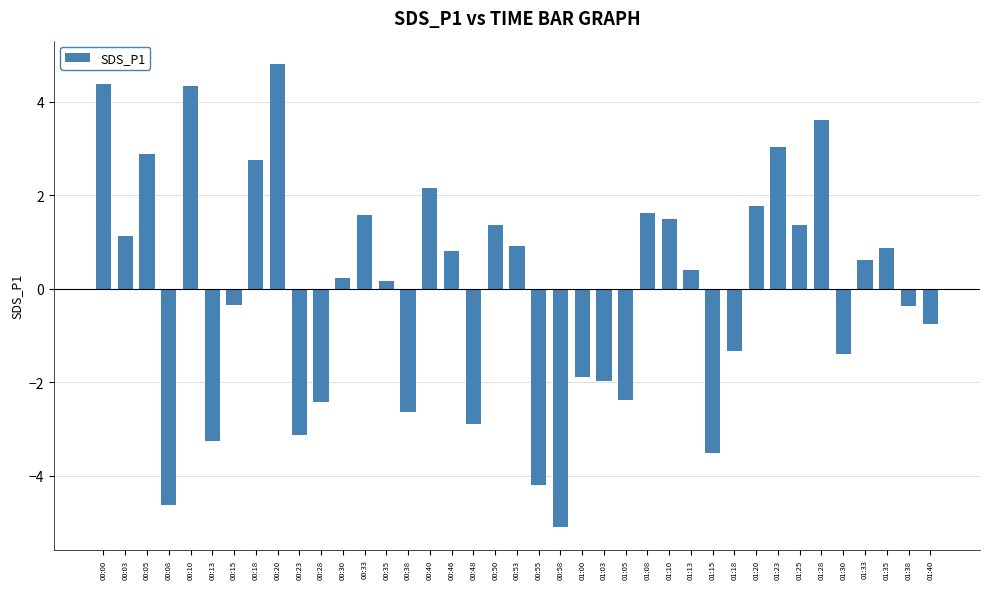

What is the minimum value shown in the chart?

-5.1